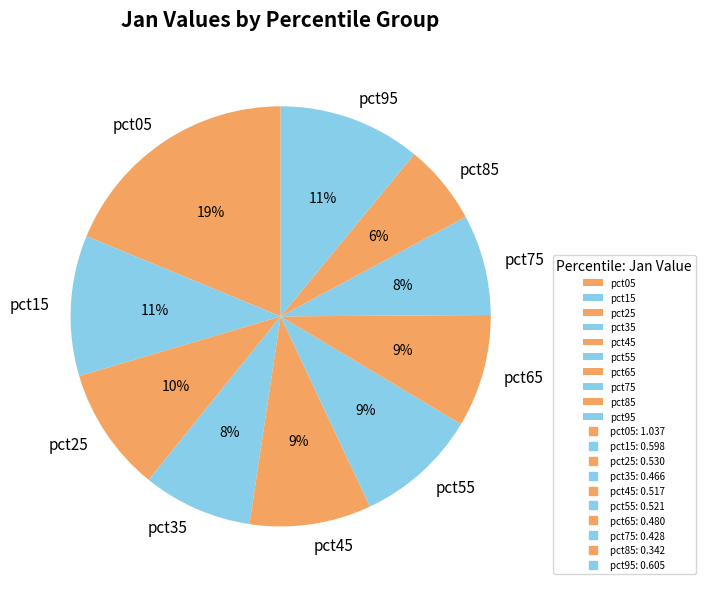

Count the number of slices in the pie.

10